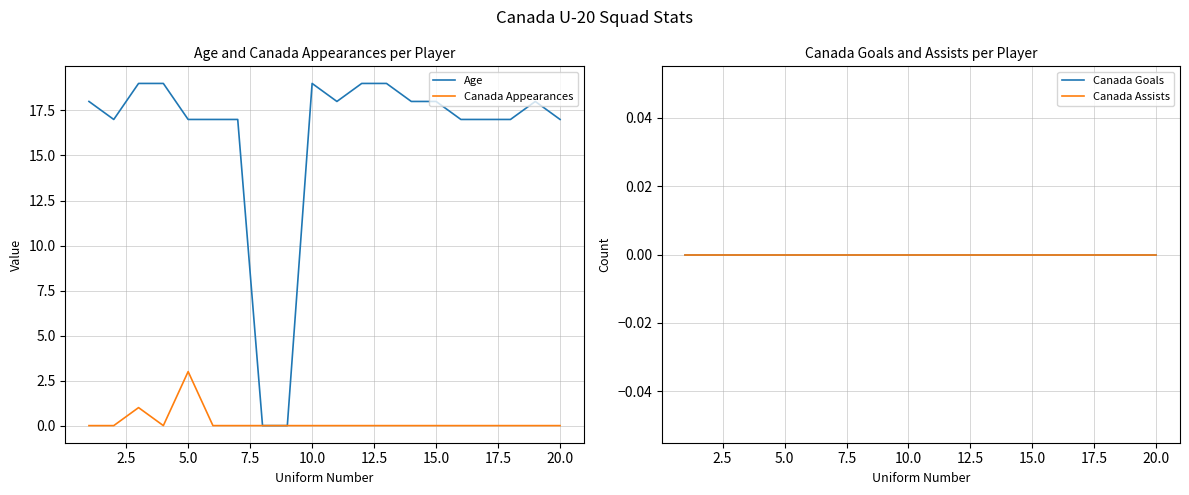

What is the value of the Age point at the 3rd from the left?

19